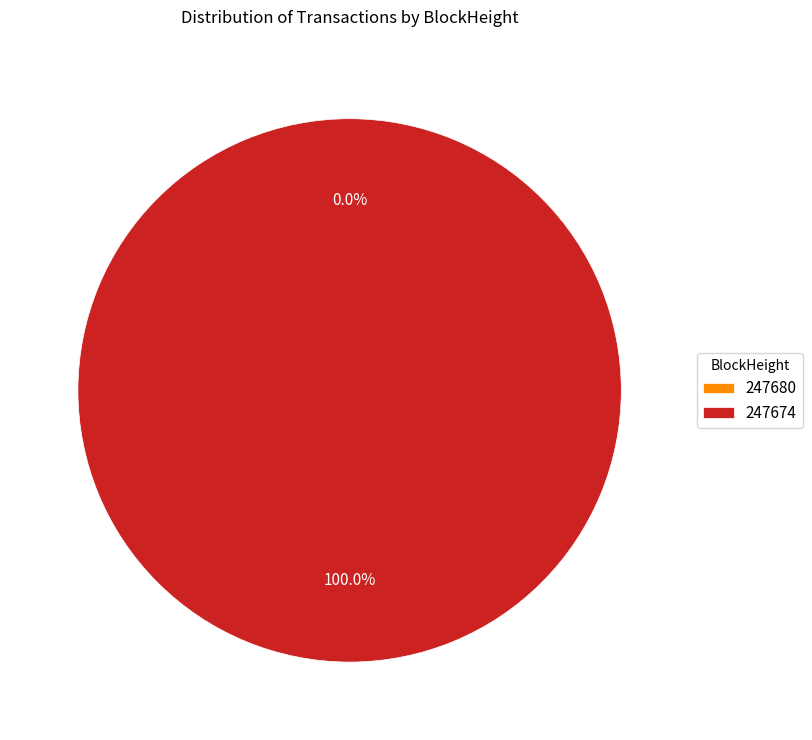

What percentage is NOT represented by 247680?

100.0%